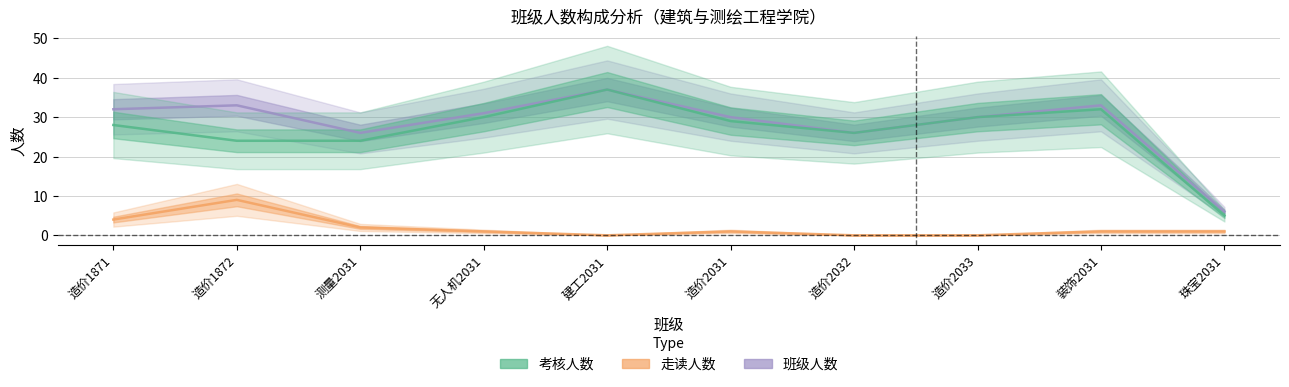

How many lines are shown in the chart?

3